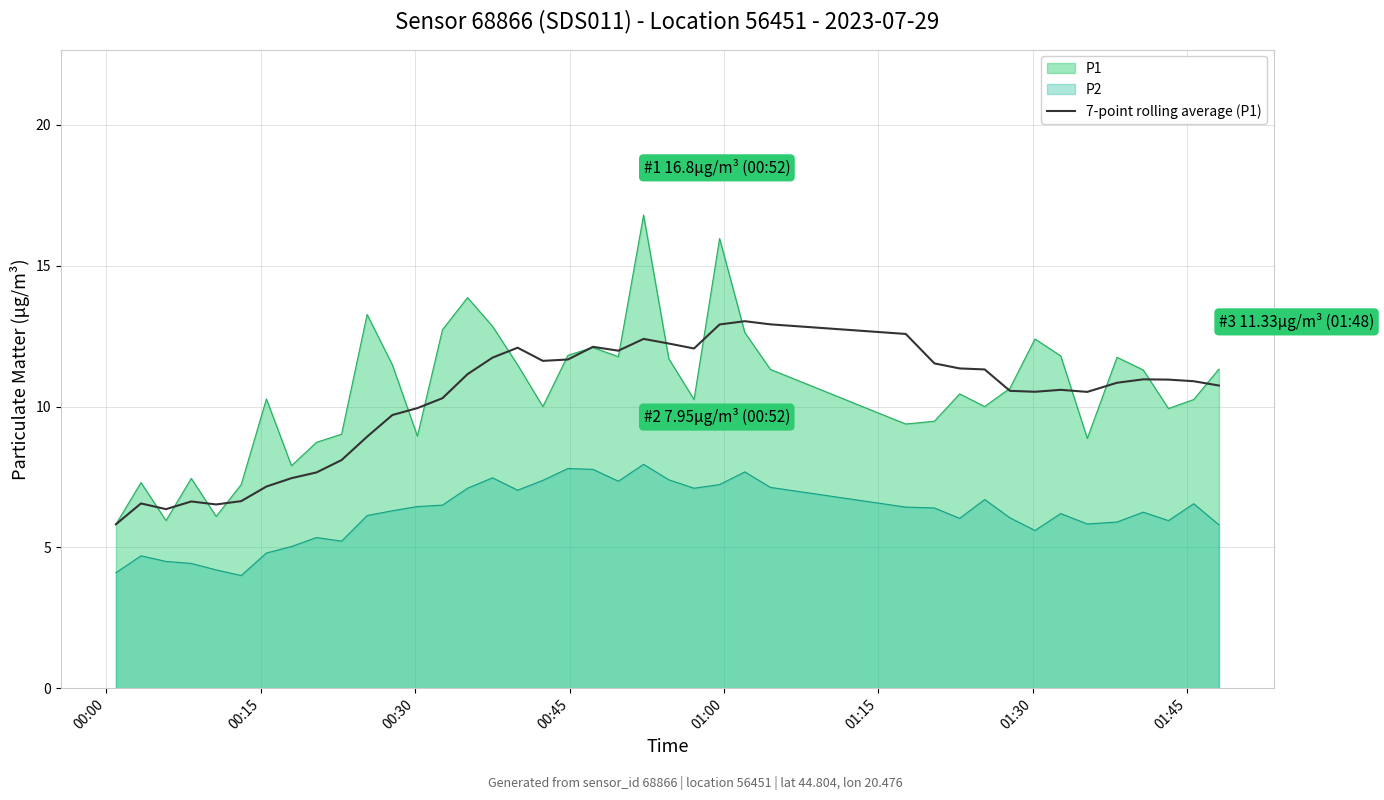

What is the minimum value shown in the chart?

4.0